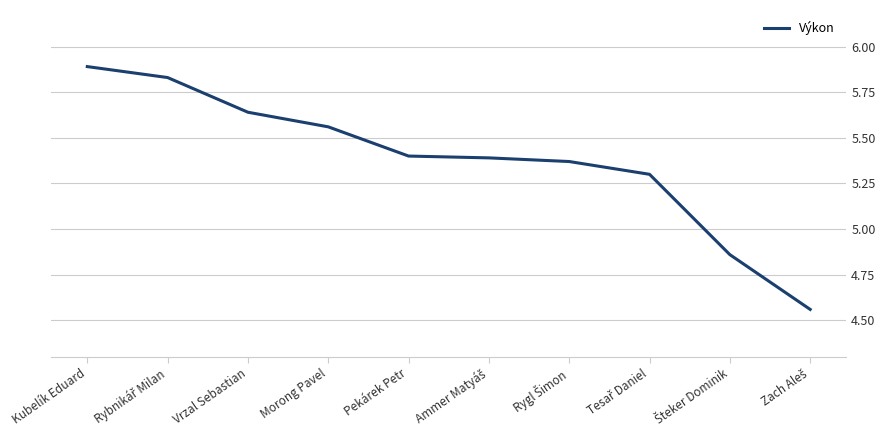

What position from the left is Pekárek Petr?

5